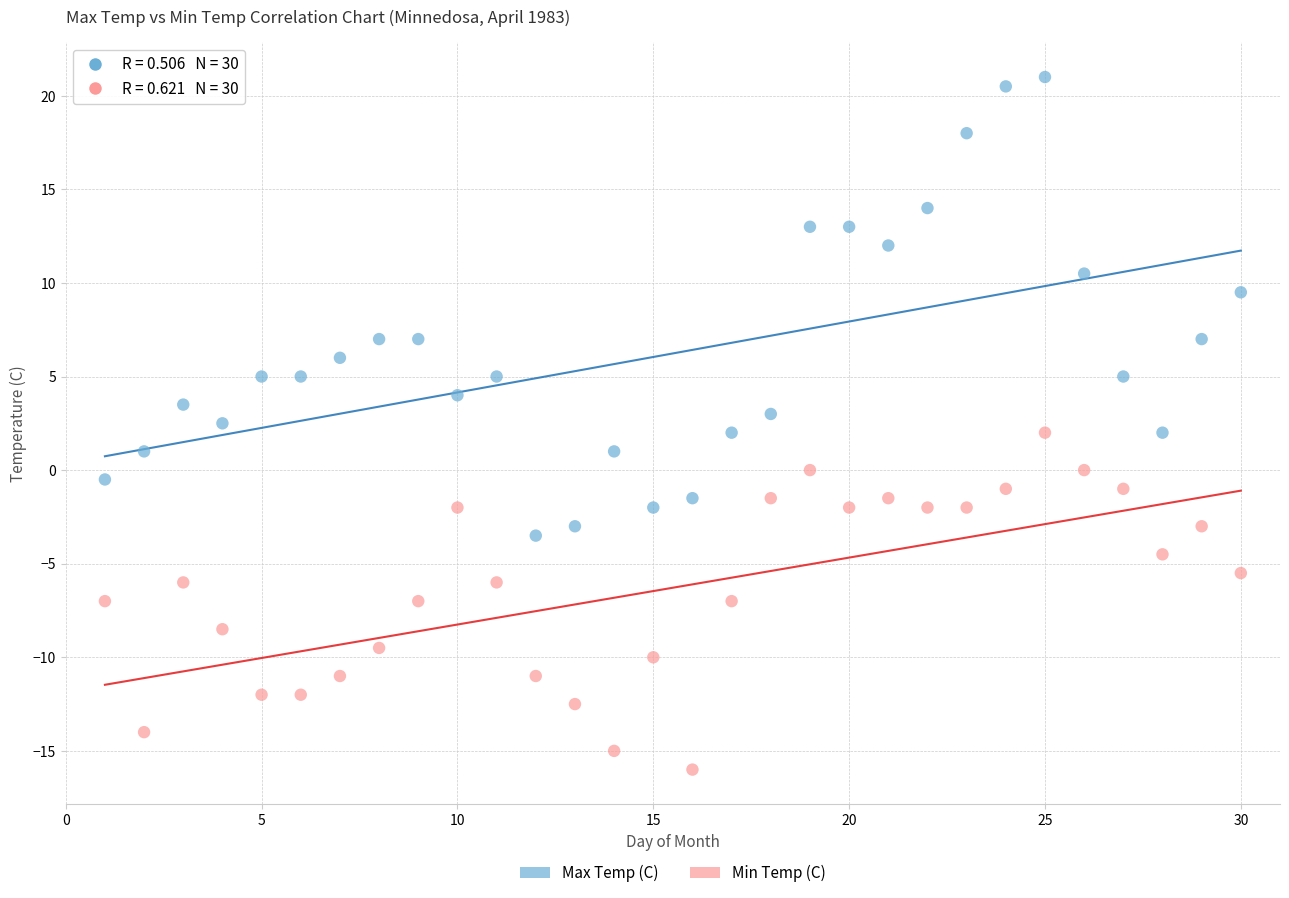

Which series has the widest spread of Y values?

Max Temp (C)